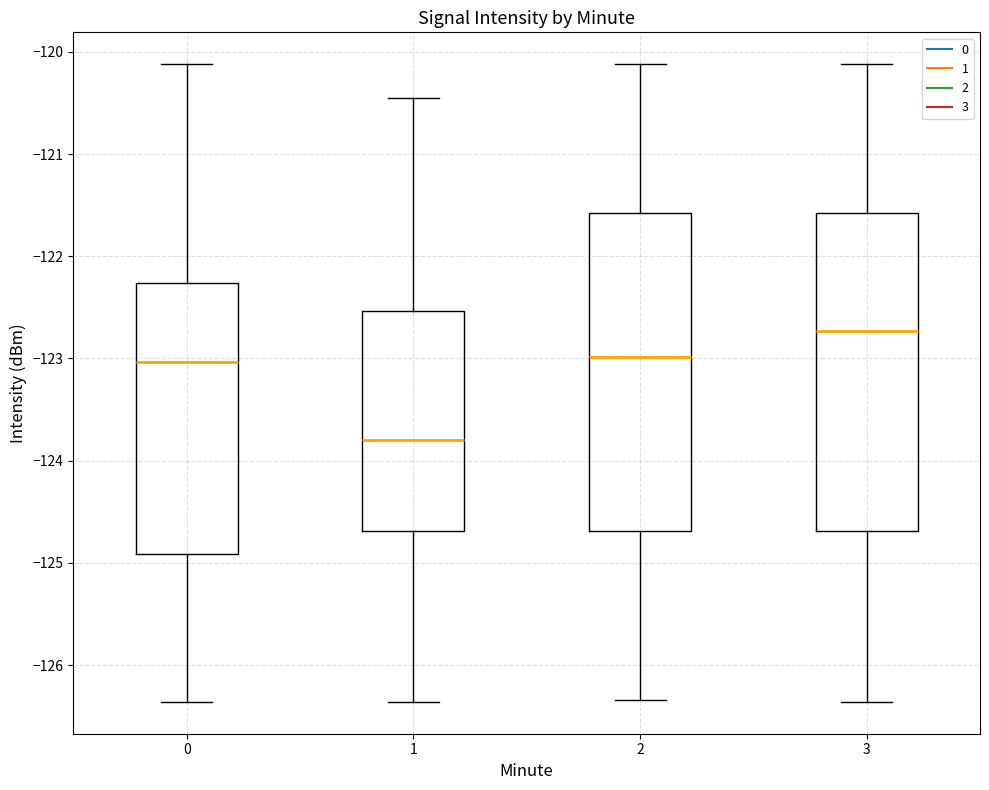

Reading left to right, transcribe this box plot: for each box, give where its median line is, the range the box spans, and where its two whiskers end, as read against the y-axis. The values are not printed on the chart, so give them approximately, as read against the axis.

0: median -123.0, box -124.9 to -122.3, whiskers -126.4 to -120.1
1: median -123.8, box -124.7 to -122.5, whiskers -126.4 to -120.5
2: median -123.0, box -124.7 to -121.6, whiskers -126.3 to -120.1
3: median -122.7, box -124.7 to -121.6, whiskers -126.4 to -120.1